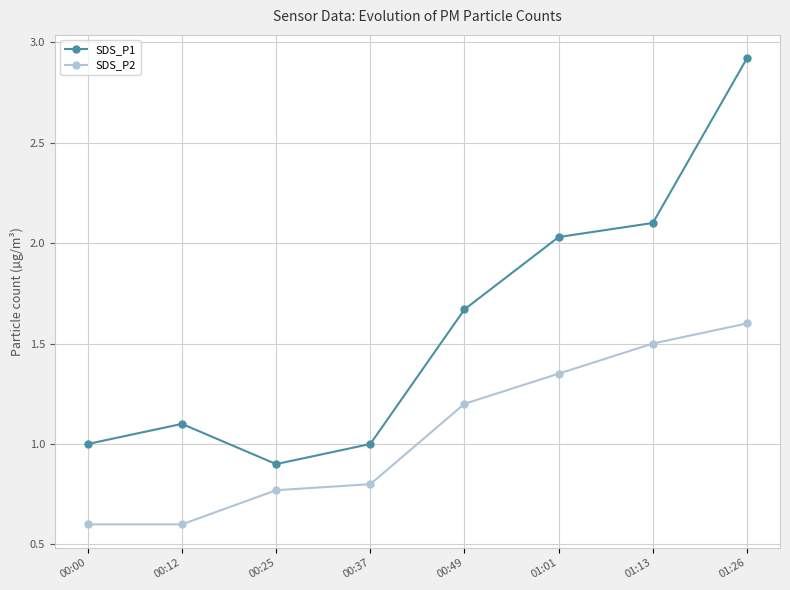

The SDS_P2 series shows 0.1 at 00:00. True or false?

False